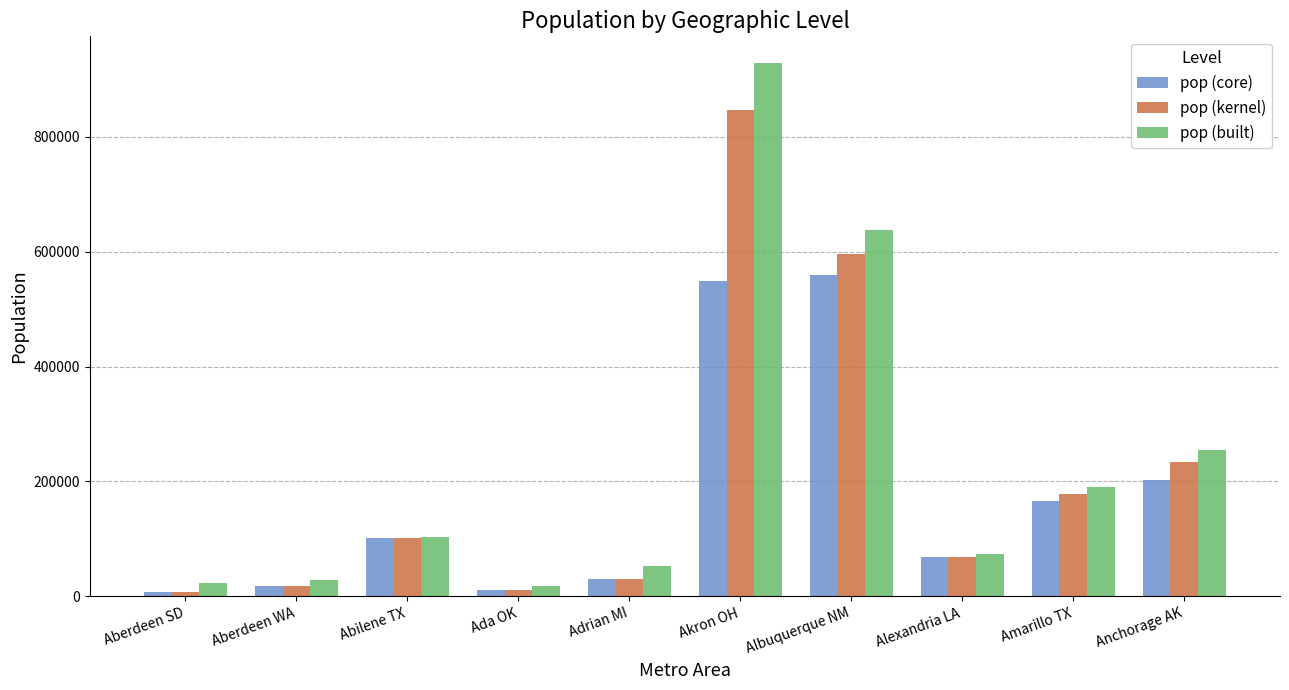

Reading left to right, extract all data points from this chart.

pop (core): Aberdeen SD=7543	Aberdeen WA=18094	Abilene TX=101909	Ada OK=11878	Adrian MI=30515	Akron OH=547958	Albuquerque NM=559188	Alexandria LA=67976	Amarillo TX=166467	Anchorage AK=202788
pop (kernel): Aberdeen SD=7543	Aberdeen WA=18094	Abilene TX=101909	Ada OK=11878	Adrian MI=30515	Akron OH=846229	Albuquerque NM=595032	Alexandria LA=67976	Amarillo TX=178094	Anchorage AK=233531
pop (built): Aberdeen SD=23555	Aberdeen WA=28168	Abilene TX=102810	Ada OK=18671	Adrian MI=53375	Akron OH=928201	Albuquerque NM=638220	Alexandria LA=73142	Amarillo TX=190748	Anchorage AK=253897